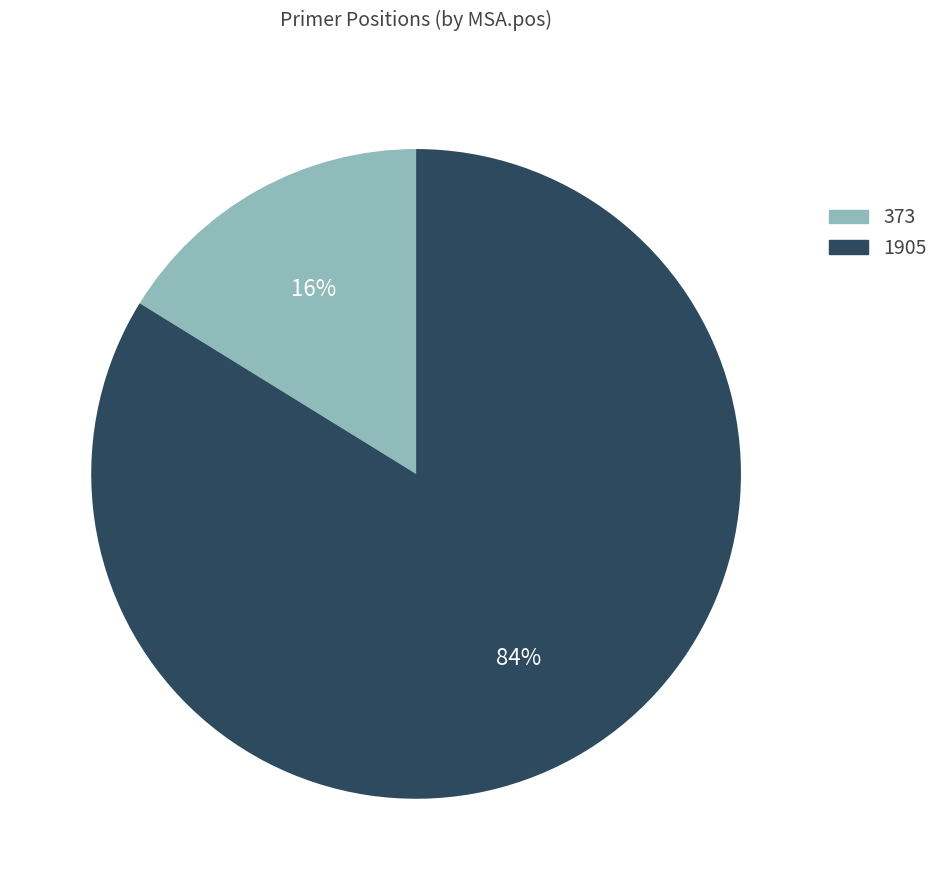

Is it true that 1905 is 84% of the pie?

True